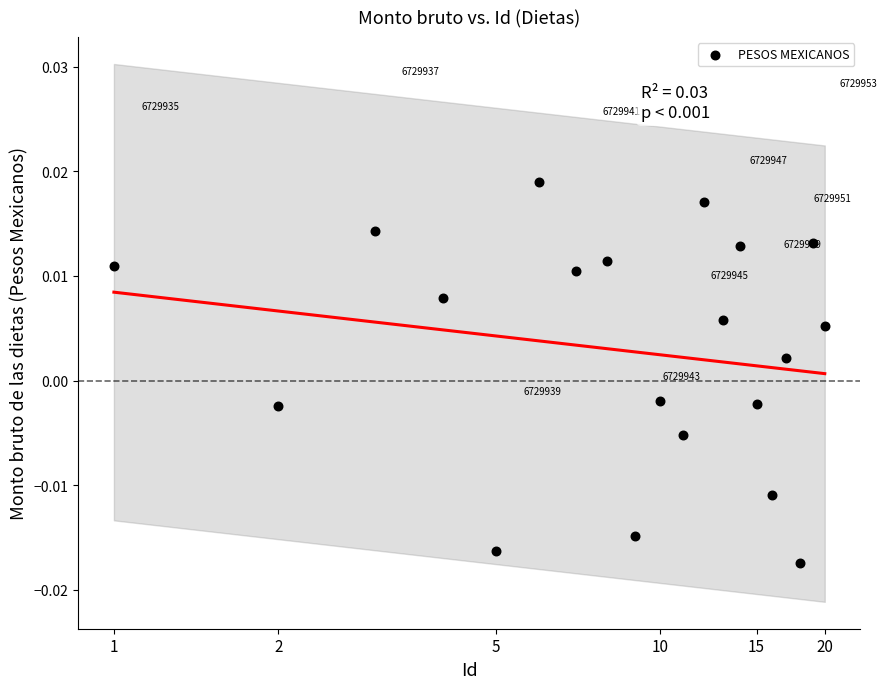

What is the range of X values (max minus min)?

1.3